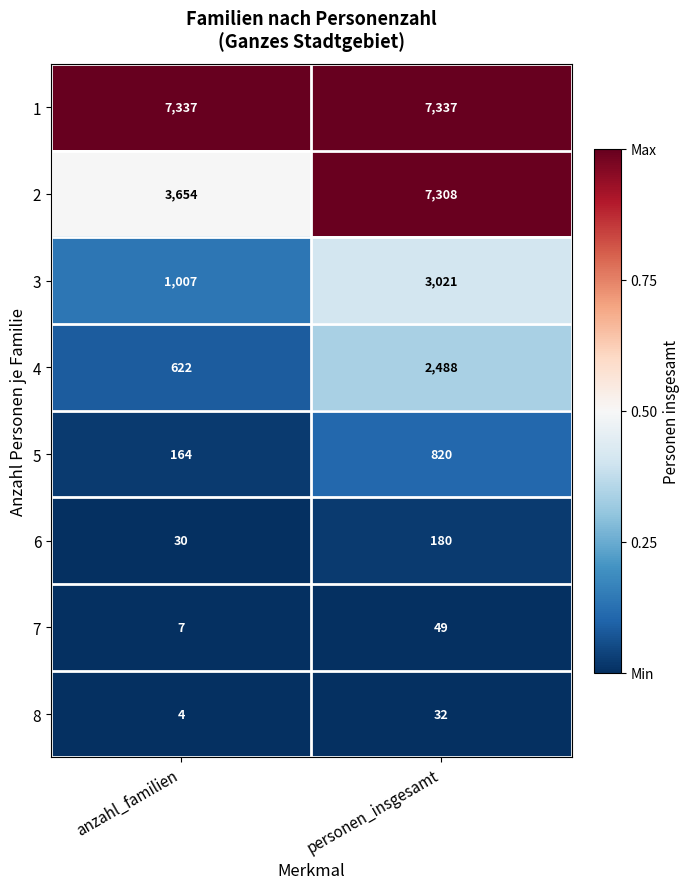

Where is 4 nearest to the value 1555?

anzahl_familien